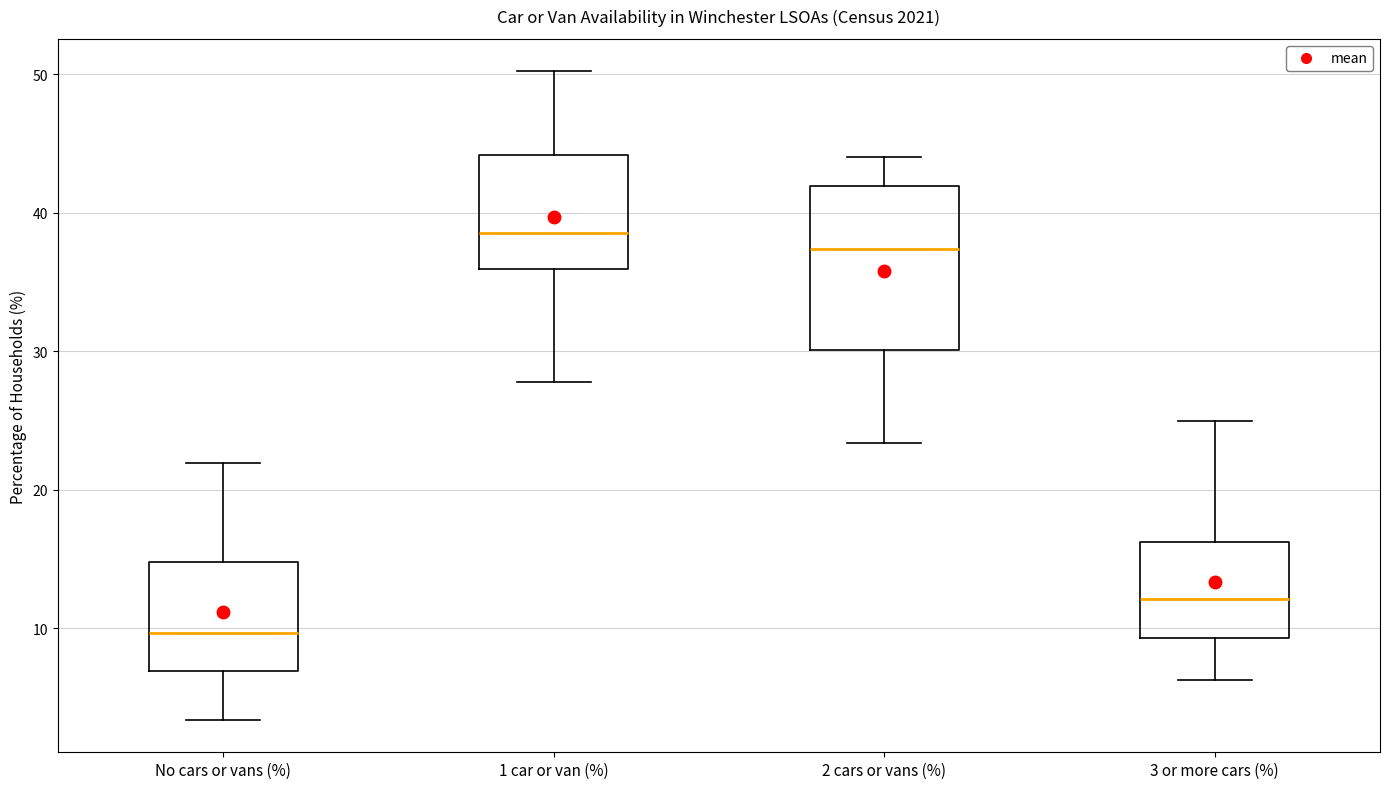

Comparing the boxes themselves (not the whiskers), which one is the tallest?

2 cars or vans (%)